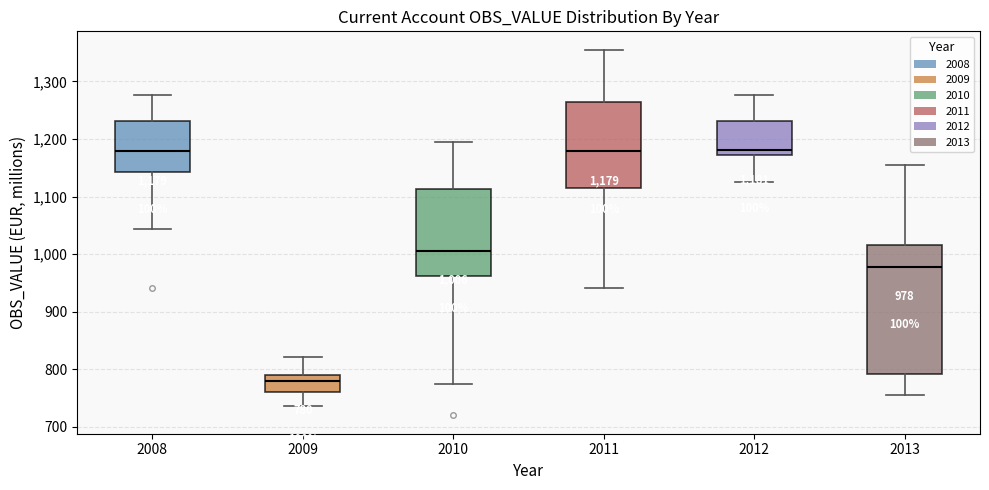

Which box's median line is the lowest?

2009